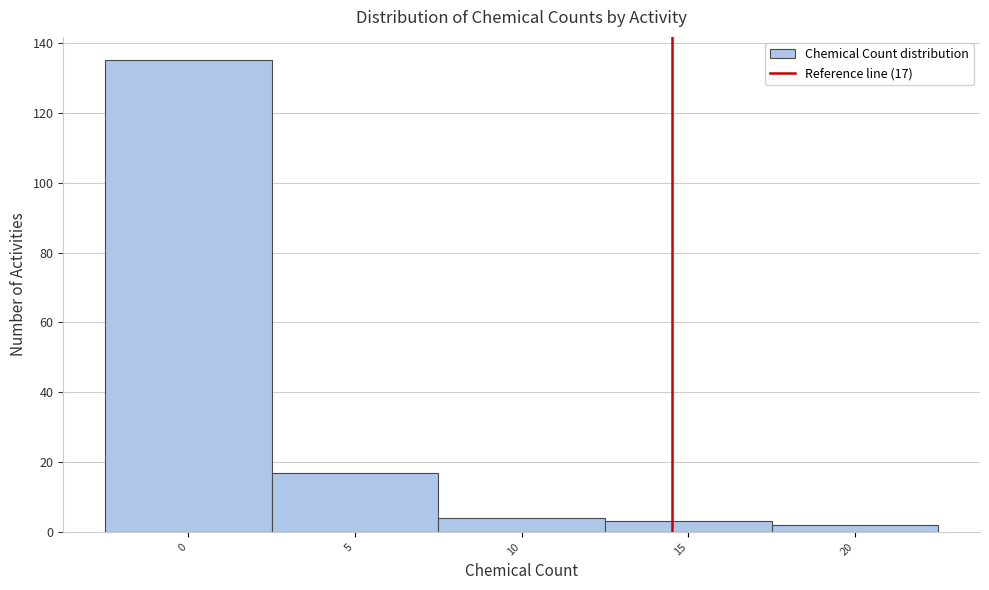

Reading left to right, what are all the values shown in this chart?

0=135	5=17	10=4	15=3	20=2